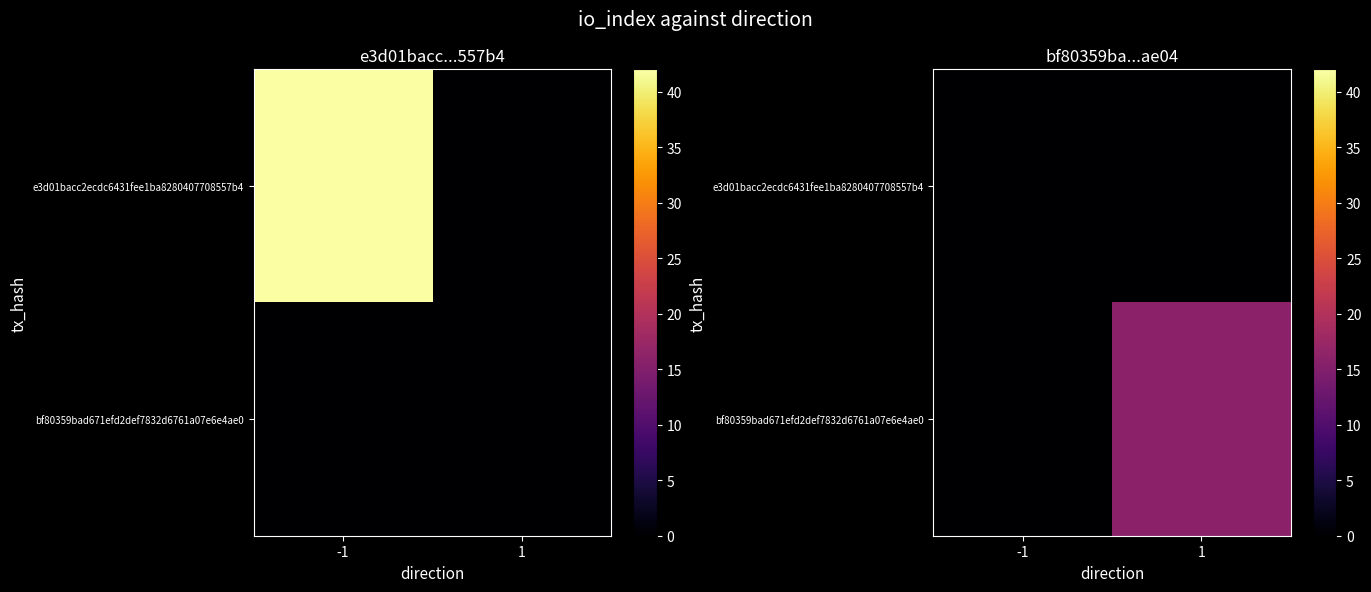

Count the number of categories in the chart.

2